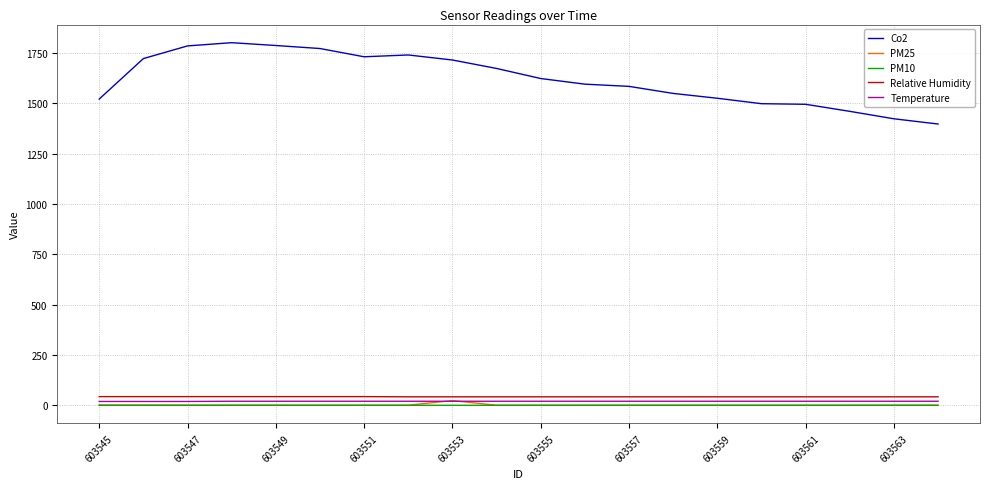

What is the minimum value for Co2?

1397.0